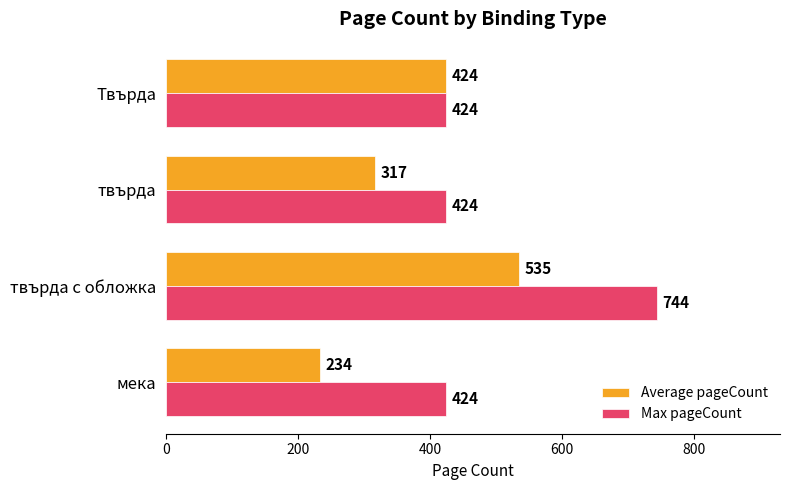

What is the average value of the Max pageCount series?

504